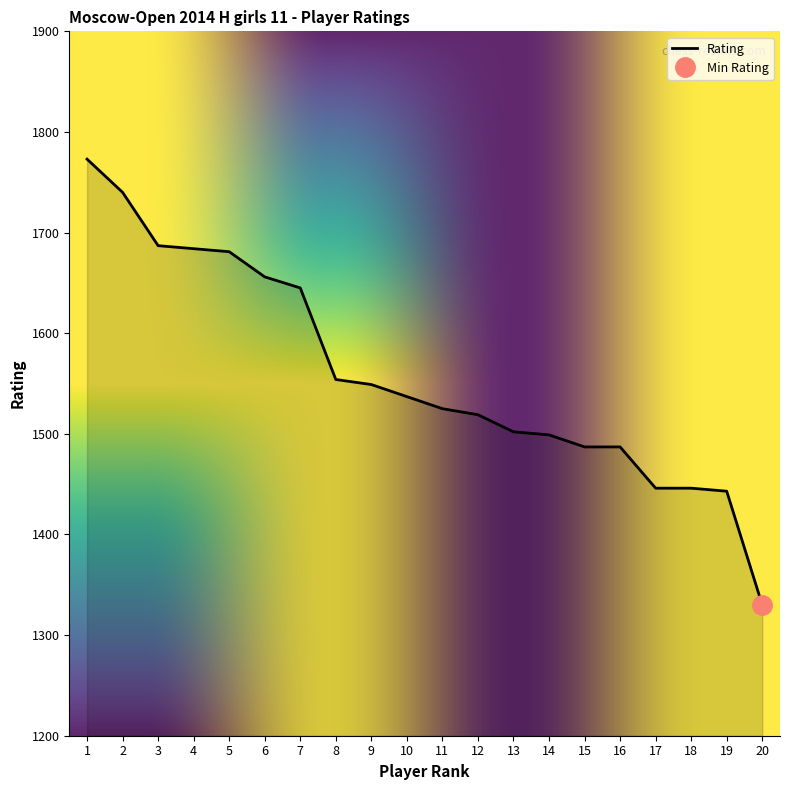

What is the ratio of the value at 16 to the value at 15?

1.0